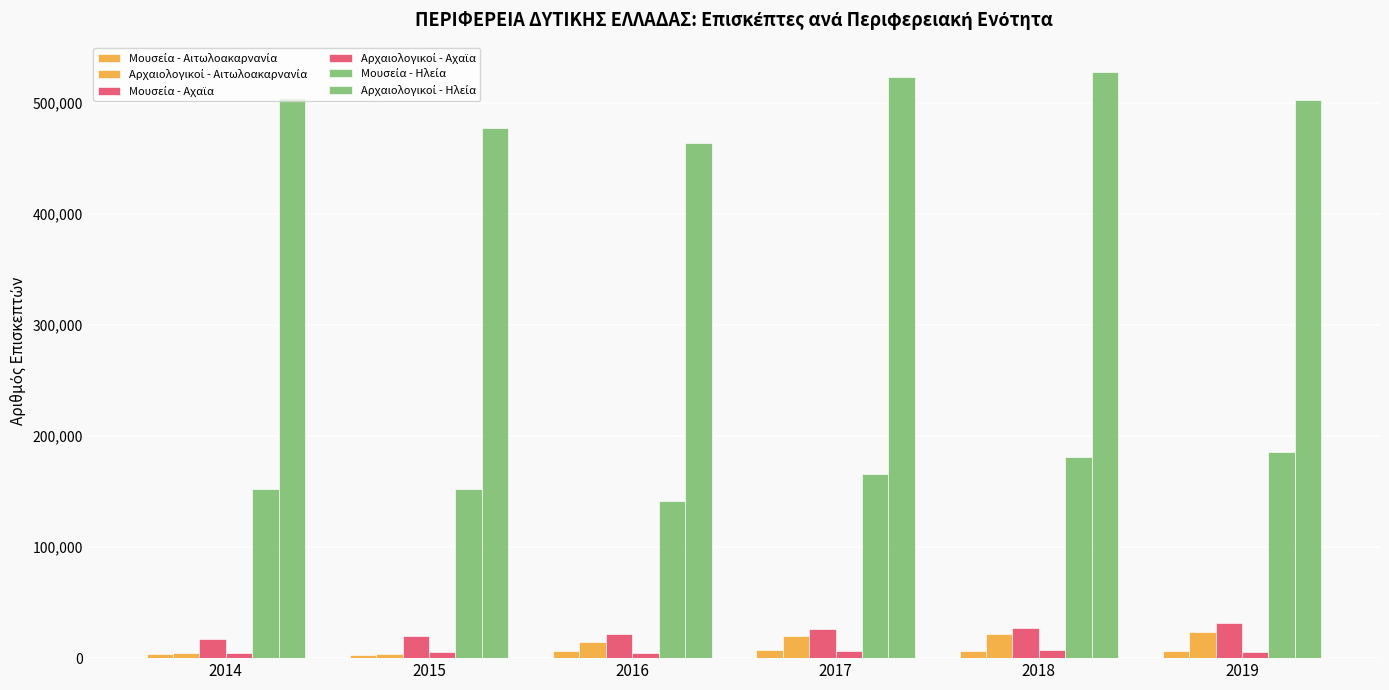

At 2014, list the series in order from smallest to largest.

Μουσεία - Αιτωλοακαρνανία, Αρχαιολογικοί - Αιτωλοακαρνανία, Αρχαιολογικοί - Αχαϊα, Μουσεία - Αχαϊα, Μουσεία - Ηλεία, Αρχαιολογικοί - Ηλεία